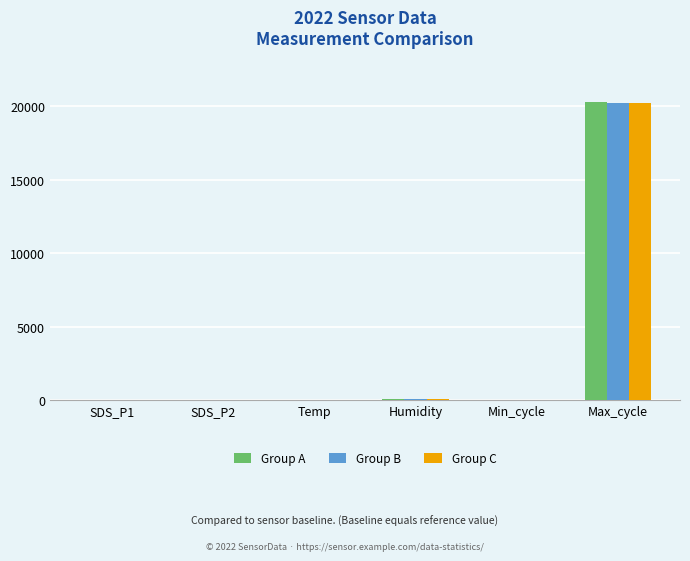

What is the approximate value of Group A at Max_cycle?

20272.5